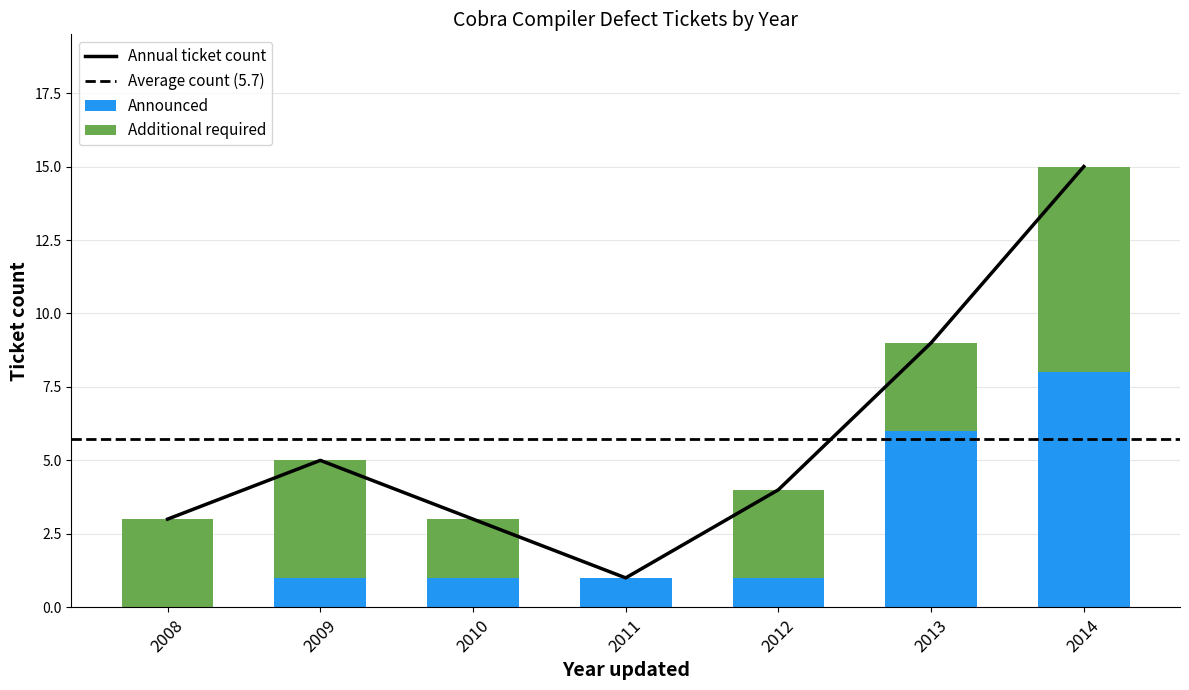

The Announced series shows 8 at 2014. True or false?

True